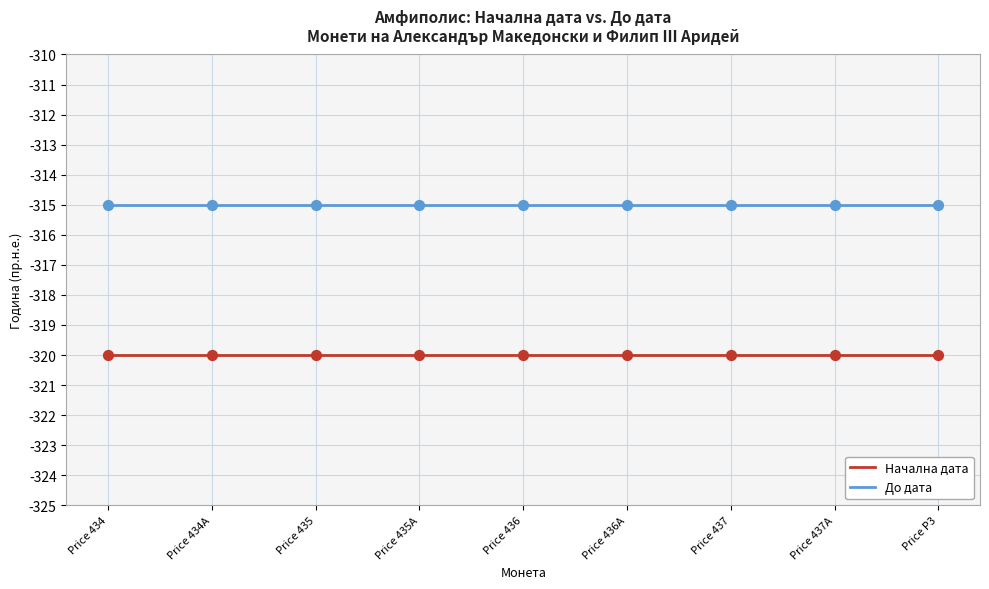

What is the difference between the highest and lowest values at Price 437A?

5